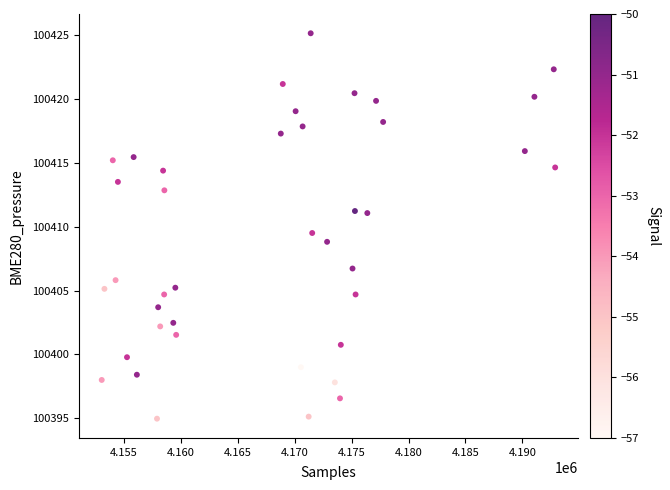

What is the range of X values (max minus min)?

39845.0